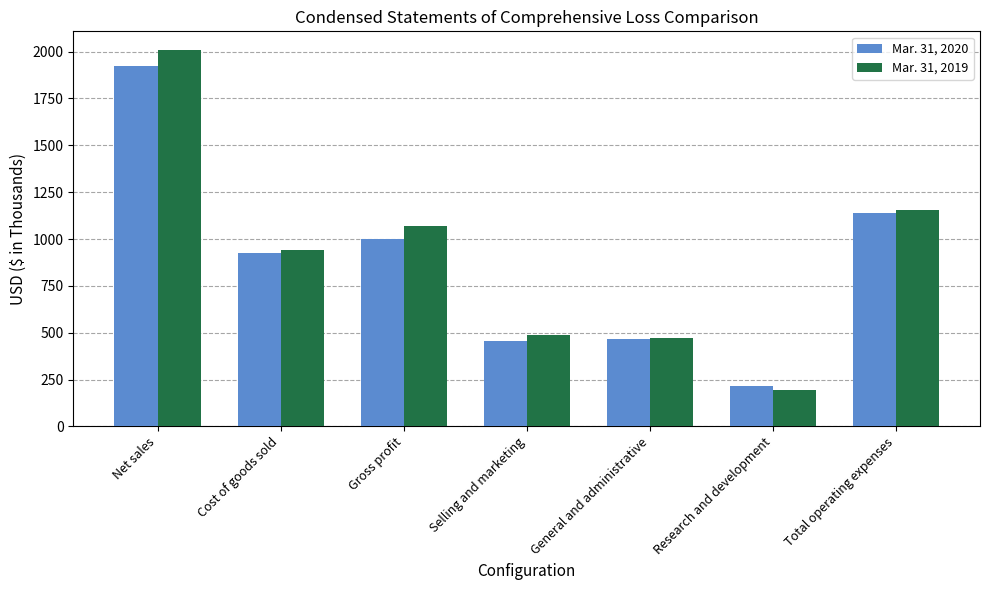

What are all the series names shown in the legend?

Mar. 31, 2020, Mar. 31, 2019